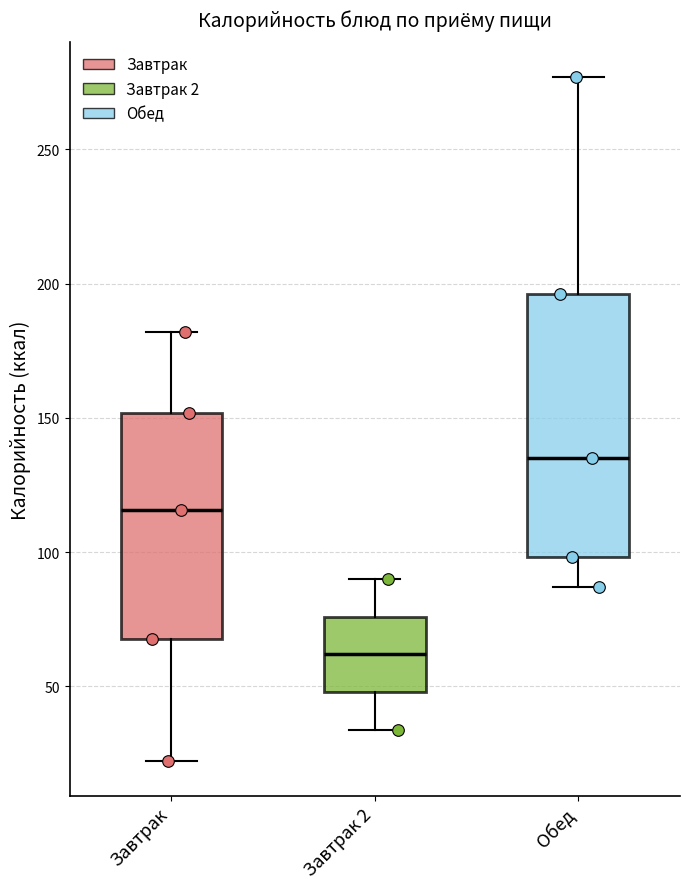

Comparing the boxes themselves (not the whiskers), which one is the tallest?

Обед